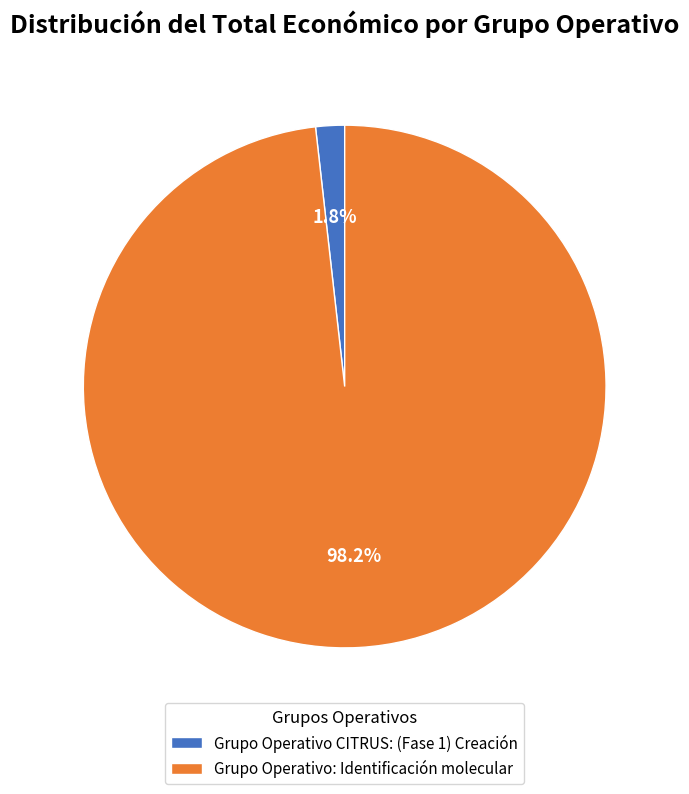

Is there any slice that represents more than half of the pie?

Yes